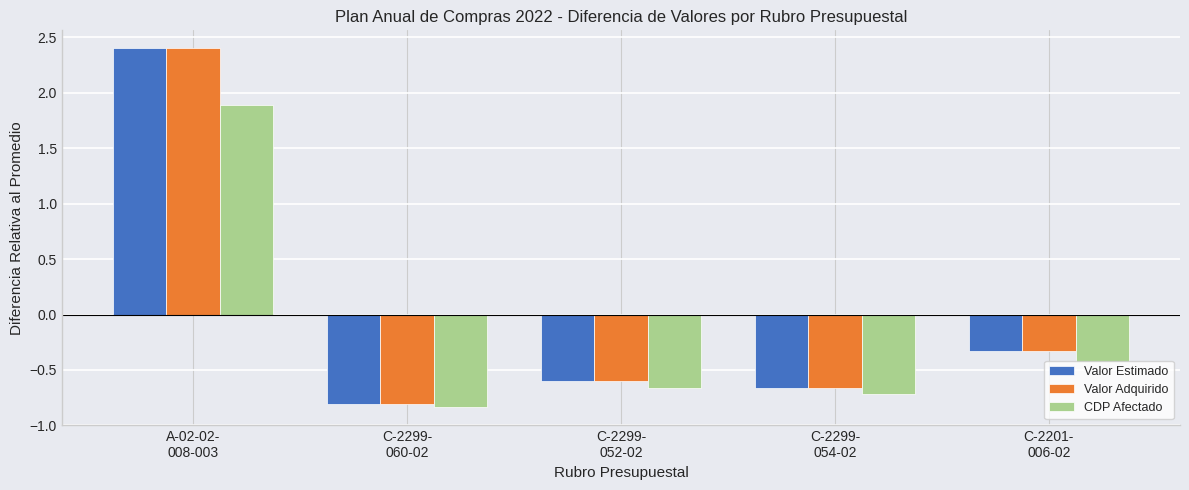

What is the sum of the Valor Estimado values at C-2299-
052-02 and A-02-02-
008-003?

1.8